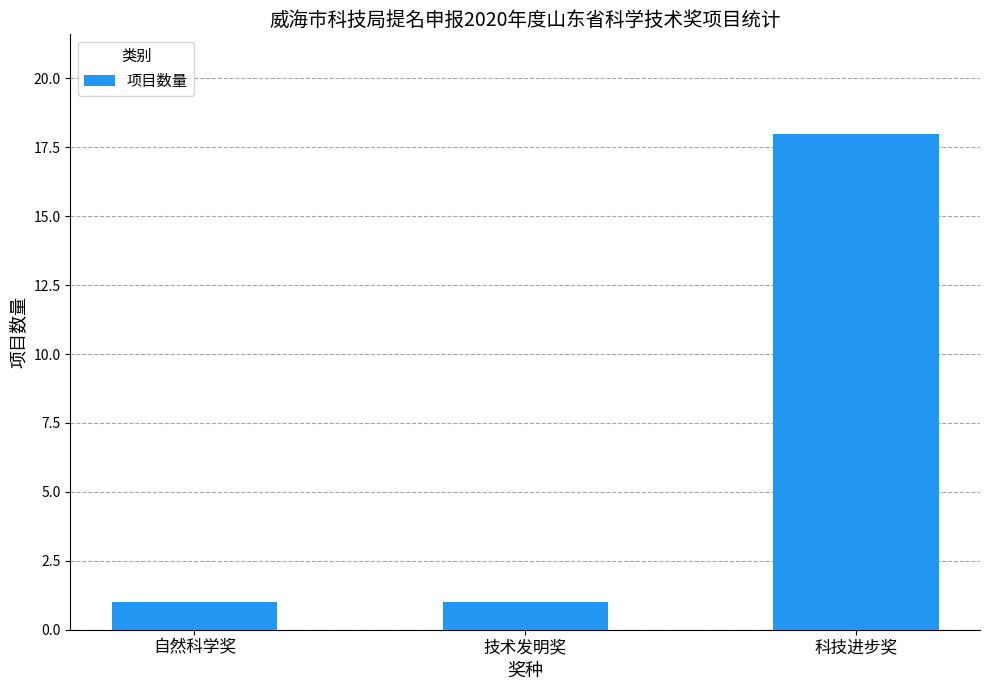

The value at 自然科学奖 is 1. True or false?

True